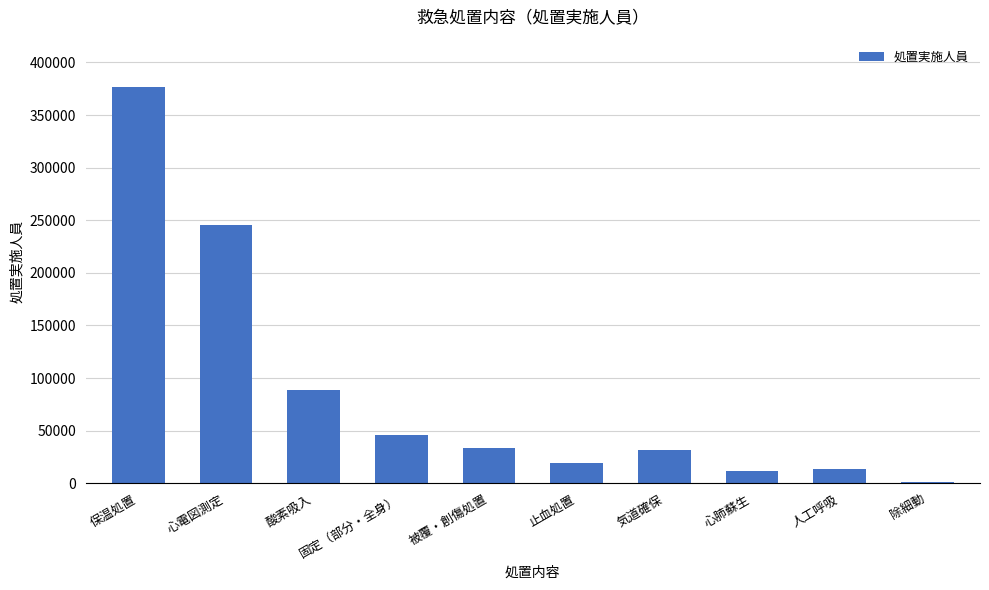

What is the maximum value shown in the chart?

376507